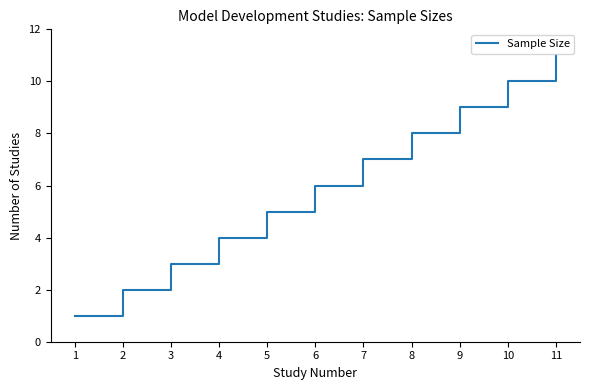

Which has a higher value, 5 or 10?

10